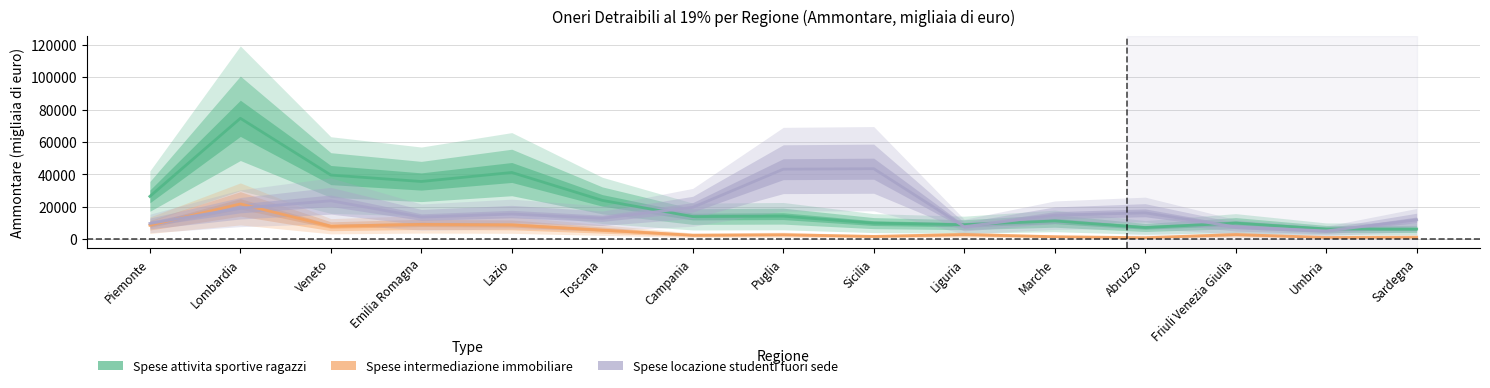

Is this an area chart (filled region under the line)?

No